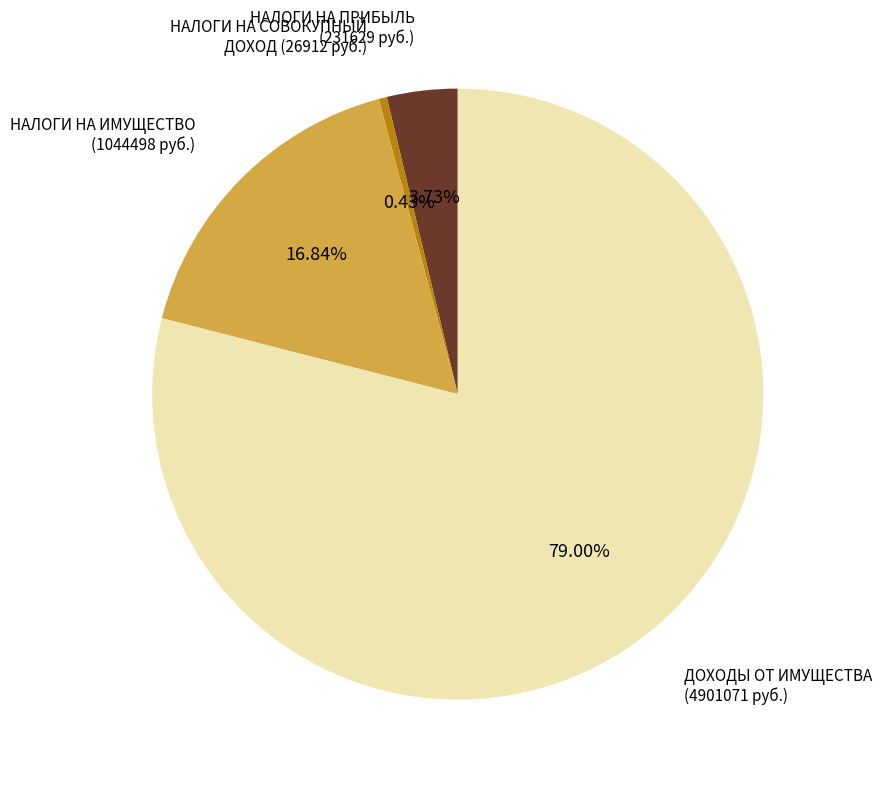

Is there any slice that represents more than half of the pie?

Yes